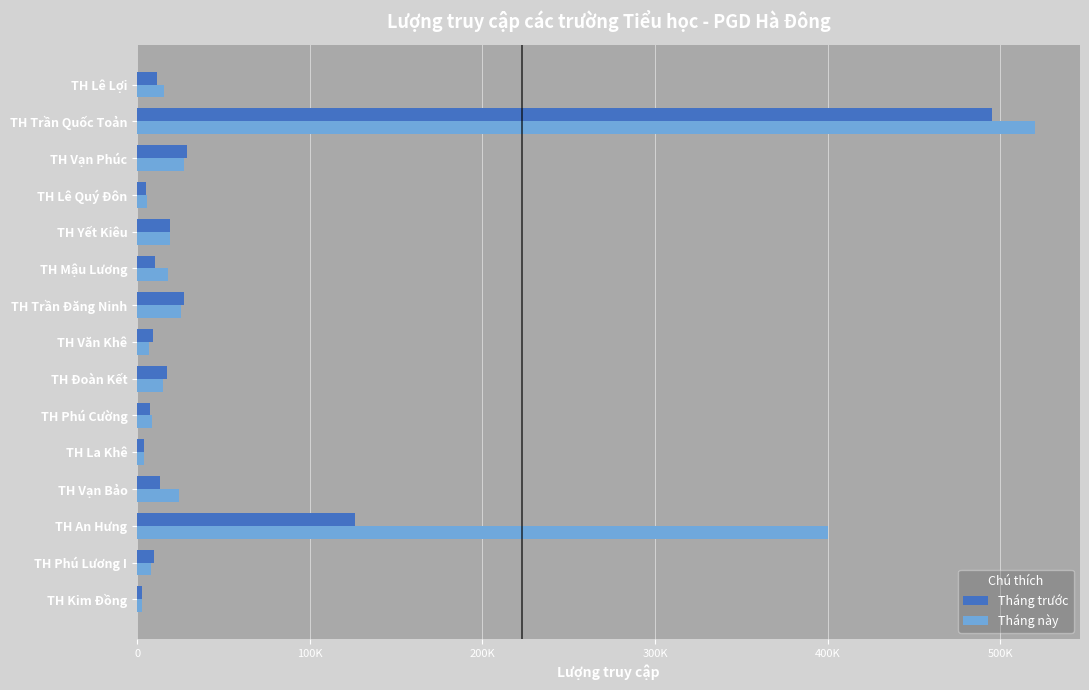

What are all the series names shown in the legend?

Tháng trước, Tháng này